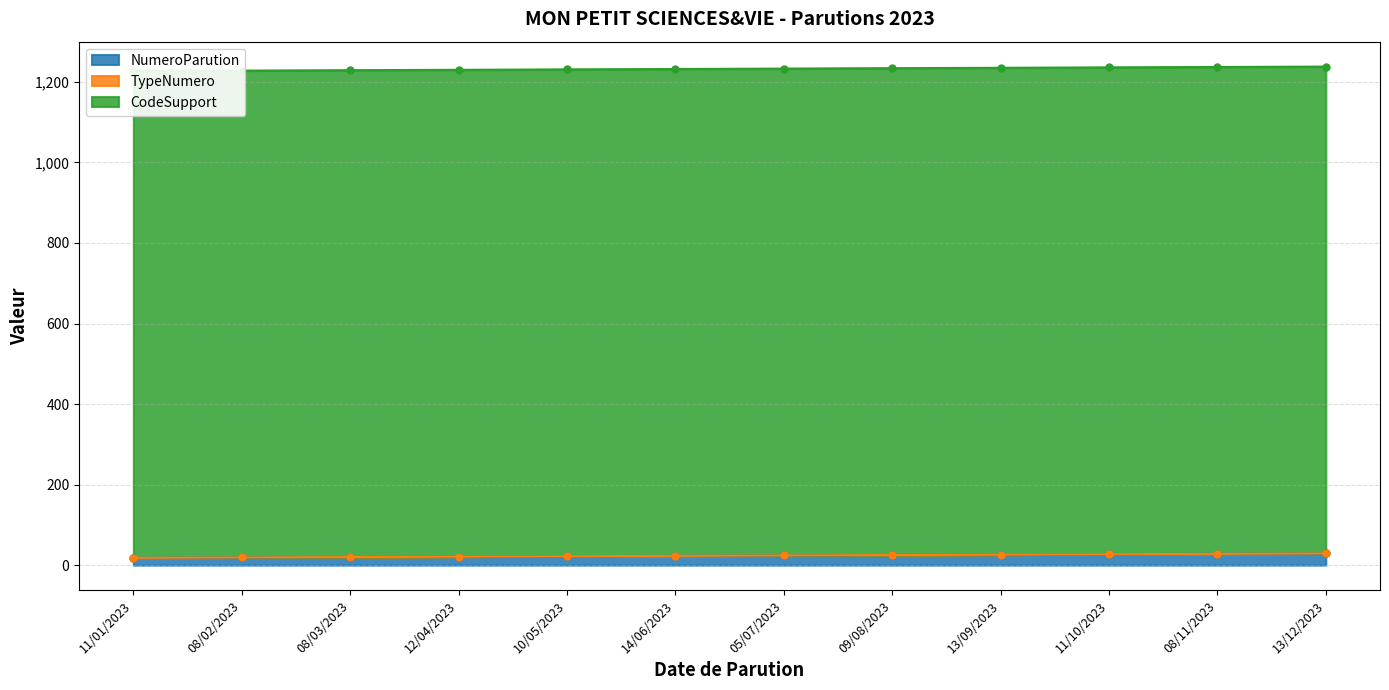

Reading right to left, list all the values displayed in this chart.

NumeroParution: 29	28	27	26	25	24	23	22	21	20	19	18
TypeNumero: 0	0	0	0	0	0	0	0	0	0	0	0
CodeSupport: 1209	1209	1209	1209	1209	1209	1209	1209	1209	1209	1209	1209